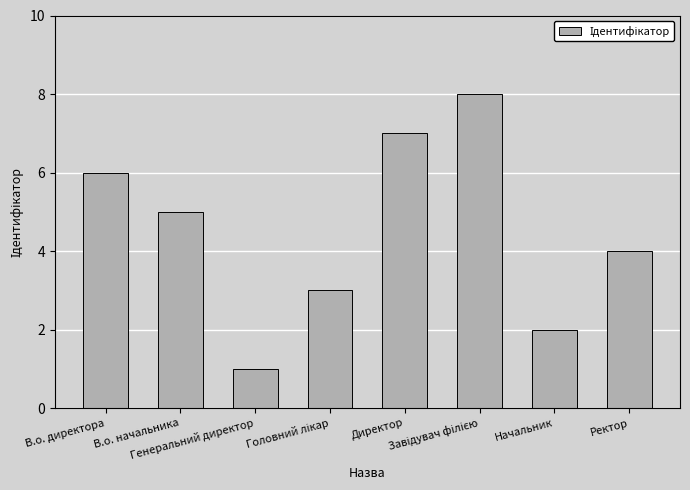

What is the value of the 5th bar from the left?

7